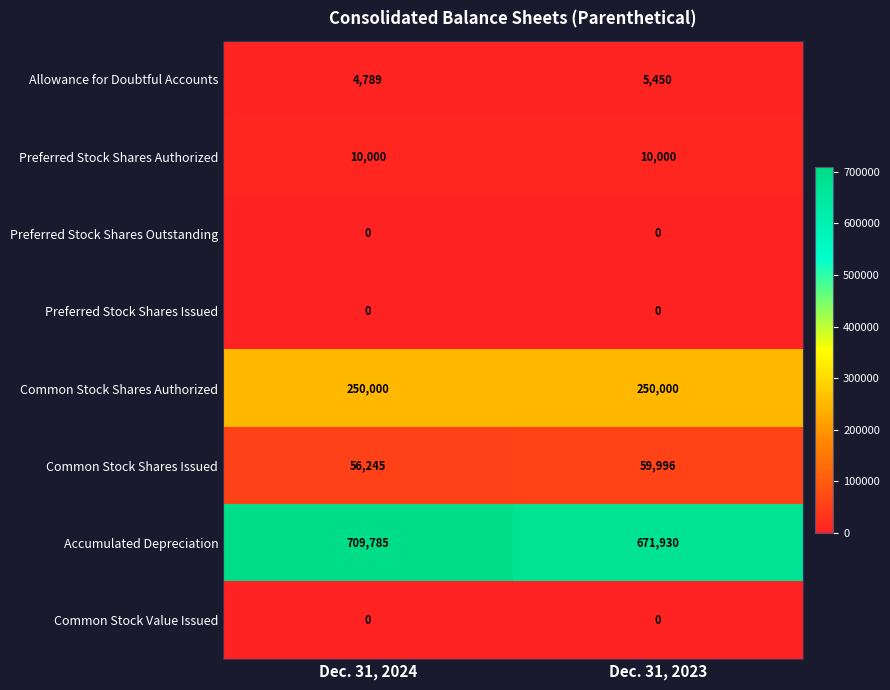

Reading right to left, extract all data points from this chart.

Allowance for Doubtful Accounts: Dec. 31, 2023=5450	Dec. 31, 2024=4789
Preferred Stock Shares Authorized: Dec. 31, 2023=10000	Dec. 31, 2024=10000
Preferred Stock Shares Outstanding: Dec. 31, 2023=0	Dec. 31, 2024=0
Preferred Stock Shares Issued: Dec. 31, 2023=0	Dec. 31, 2024=0
Common Stock Shares Authorized: Dec. 31, 2023=250000	Dec. 31, 2024=250000
Common Stock Shares Issued: Dec. 31, 2023=59996	Dec. 31, 2024=56245
Accumulated Depreciation: Dec. 31, 2023=671930	Dec. 31, 2024=709785
Common Stock Value Issued: Dec. 31, 2023=0	Dec. 31, 2024=0